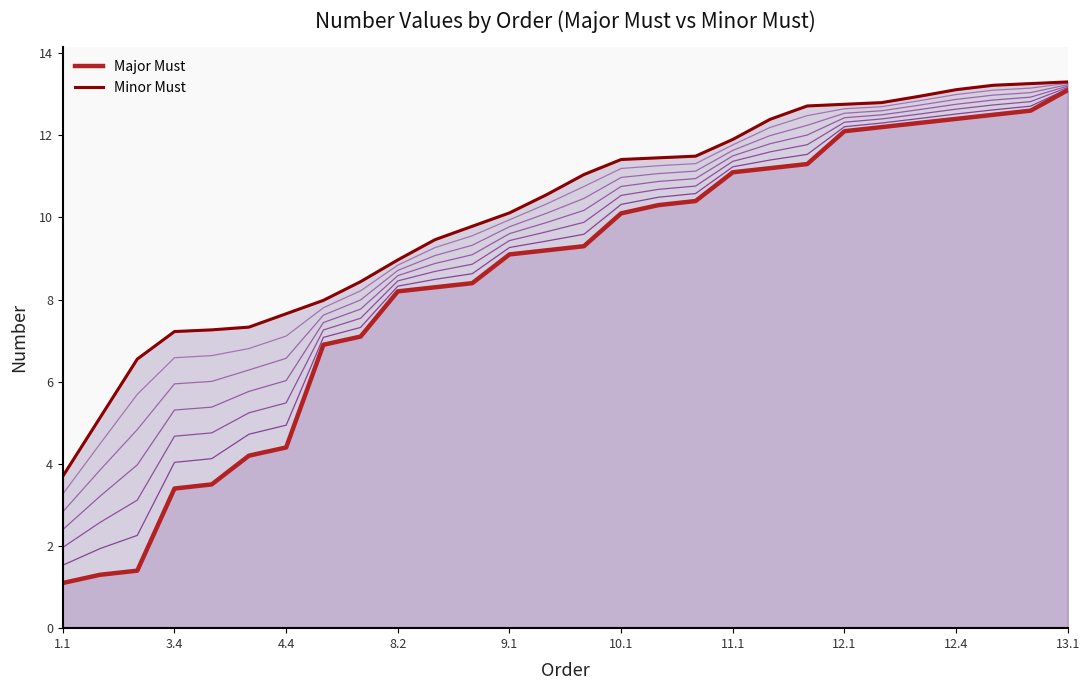

True or false: Major Must has a value of 14.8 at 9.1.

False